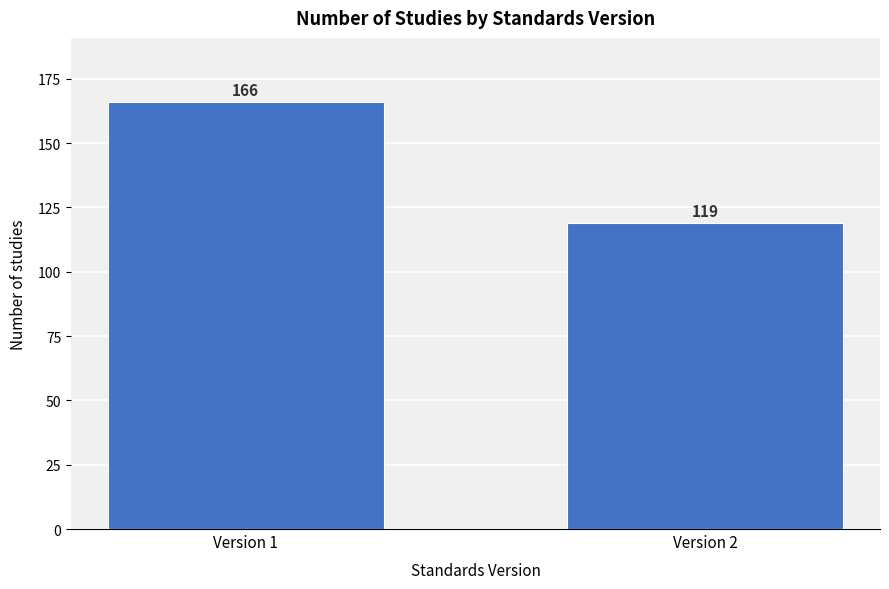

Reading right to left, what are all the values shown in this chart?

Version 2=119	Version 1=166